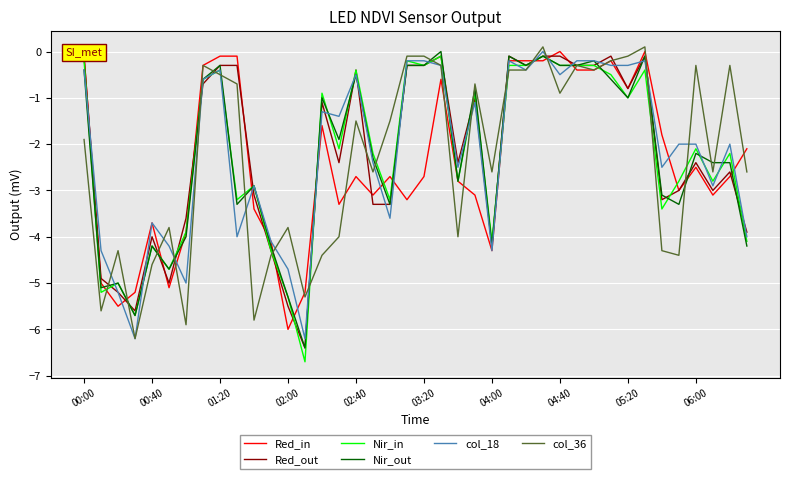

At which label does Nir_in first exceed -2?

00:00